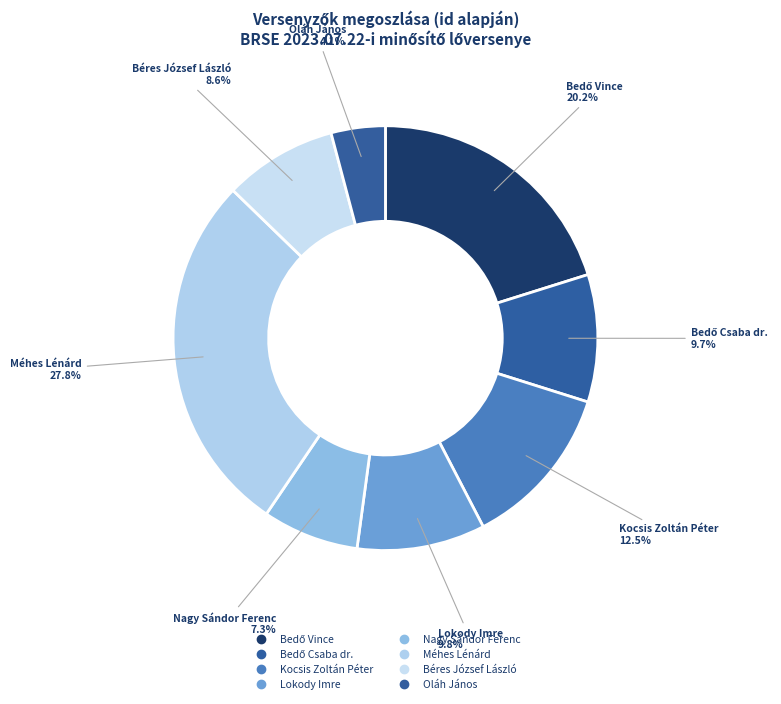

To the nearest percent, what is the combined percentage of Oláh János and Bedő Csaba dr.?

14%